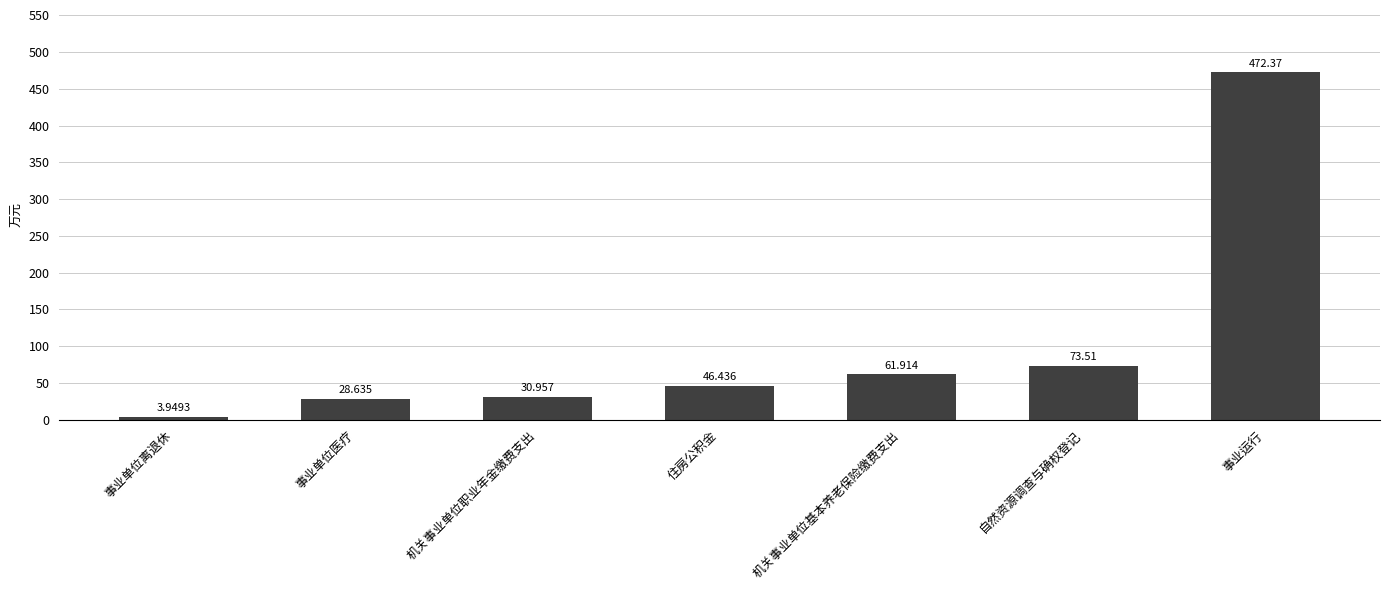

Is it true that the value at 自然资源调查与确权登记 is 126.5?

False